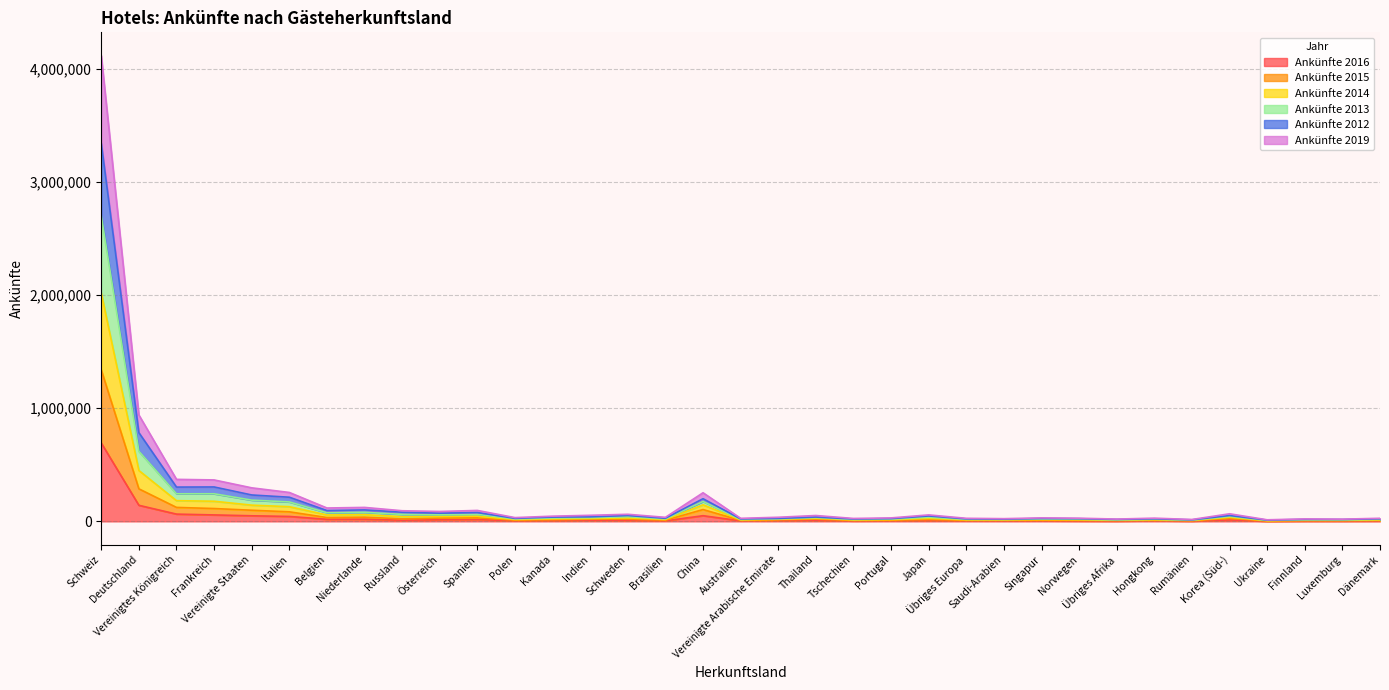

At which label does Ankünfte 2019 first exceed 21995?

Schweiz